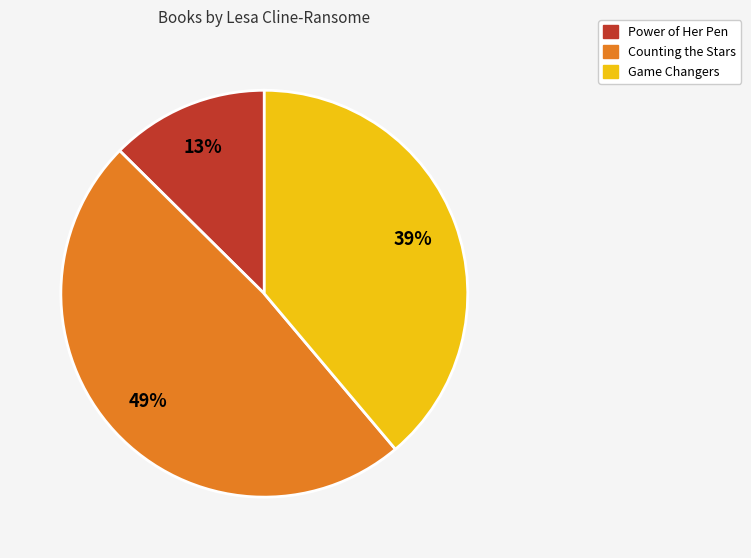

Is there any slice that represents more than half of the pie?

No